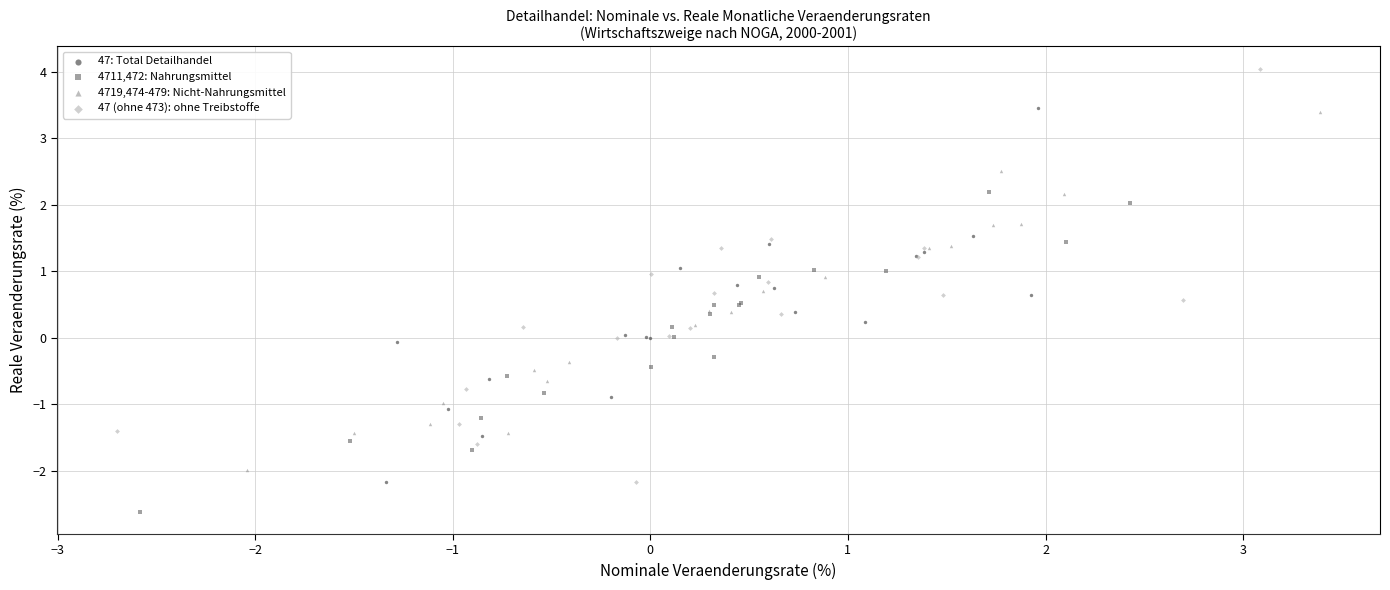

Which series has the widest spread of Y values?

47 (ohne 473): ohne Treibstoffe